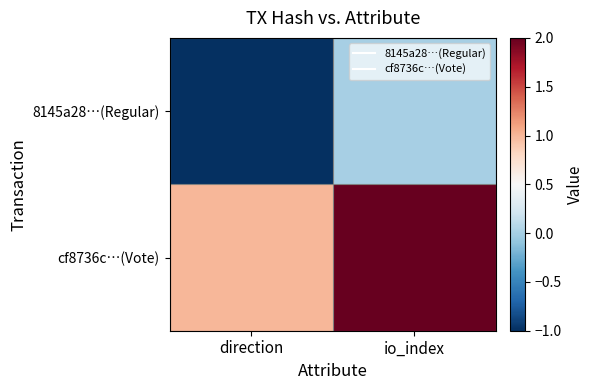

At how many categories does at least one series exceed 1?

1